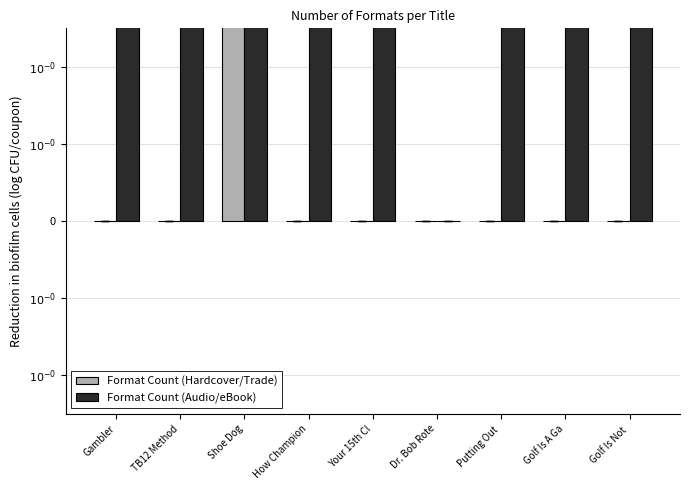

True or false: Format Count (Audio/eBook) has a value of -0.3 at Golf Is A Ga.

False